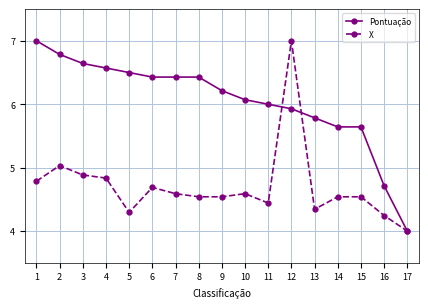

True or false: X and Pontuação cross at least once.

True